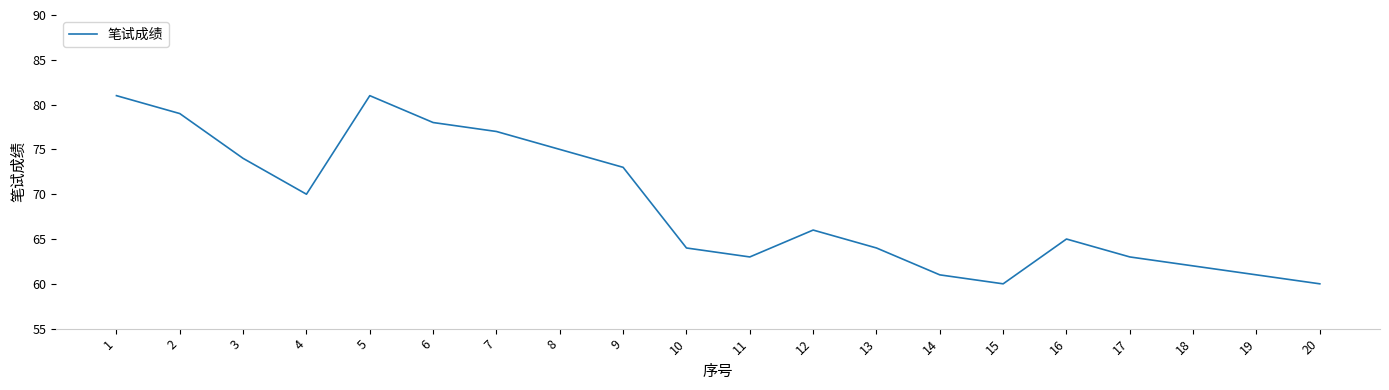

What is the difference between the maximum and minimum values?

21